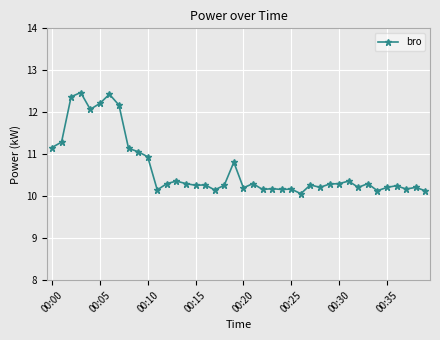

What is the minimum value shown in the chart?

10.1